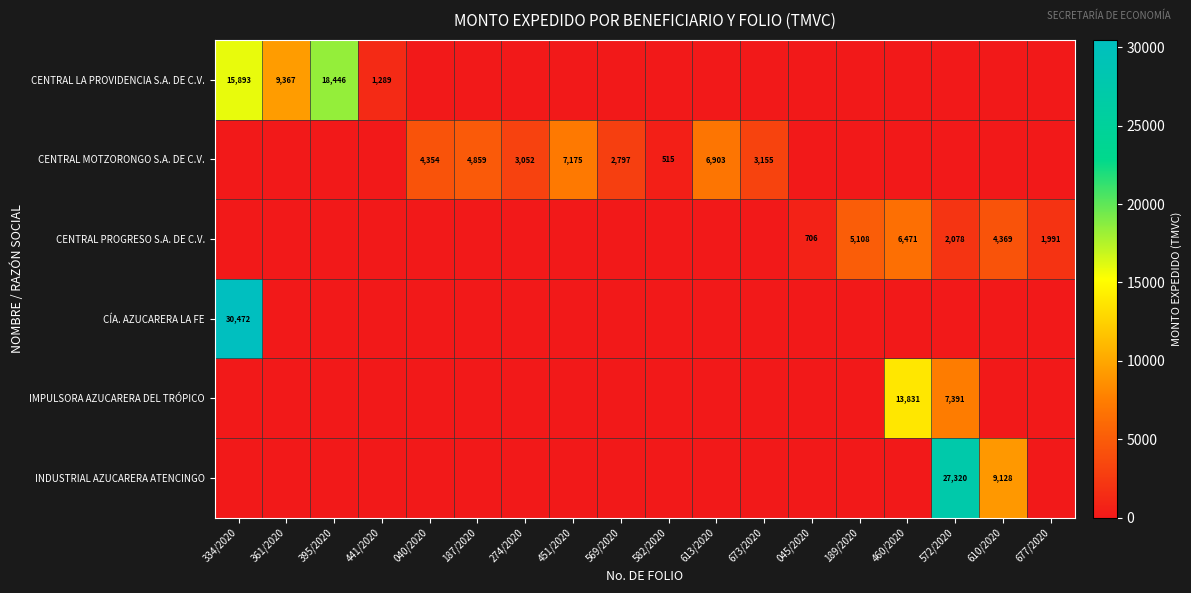

Is it true that CENTRAL PROGRESO S.A. DE C.V. equals 2310 at 610/2020?

False